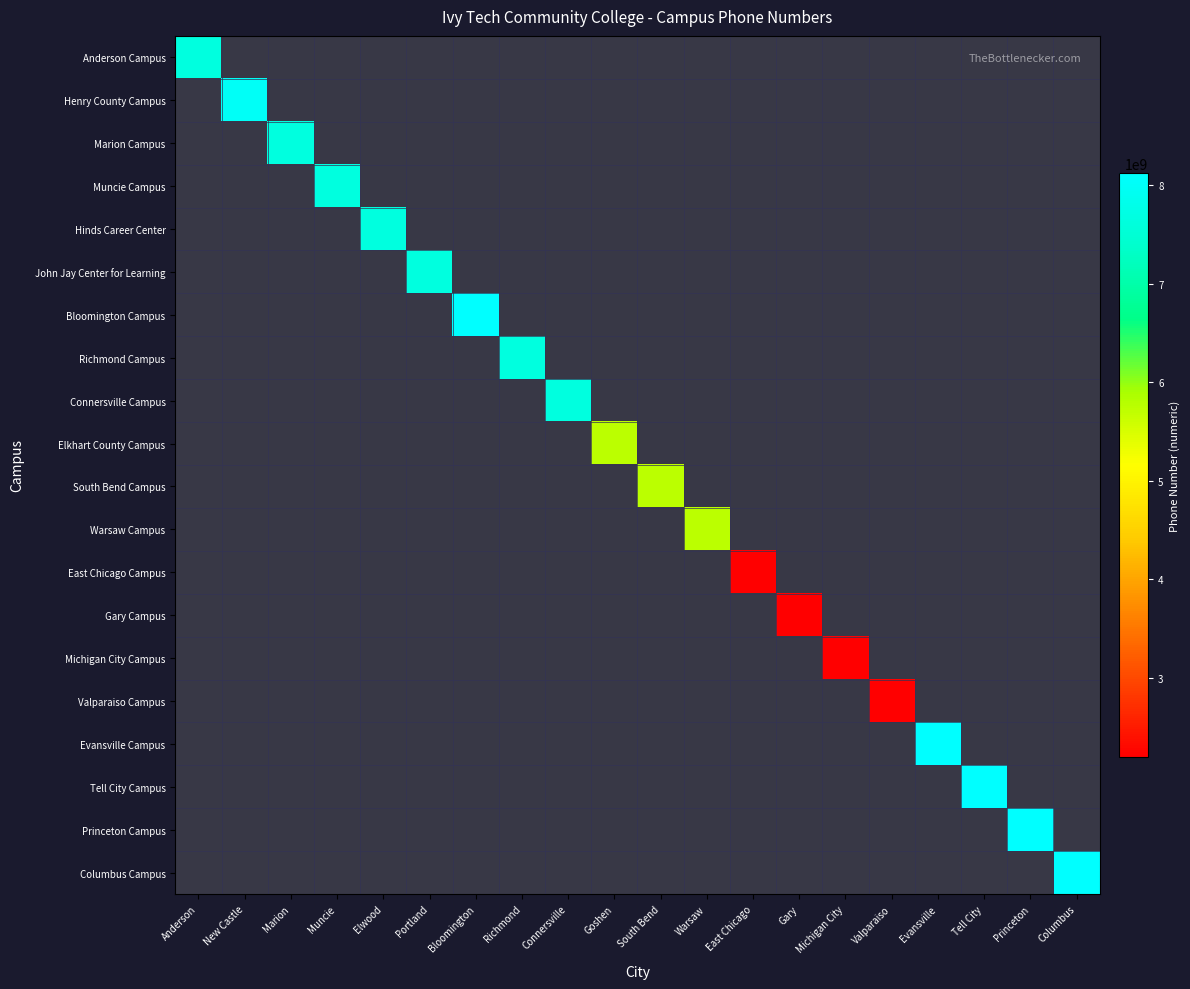

What is the minimum value shown in the chart?

2193923600.0